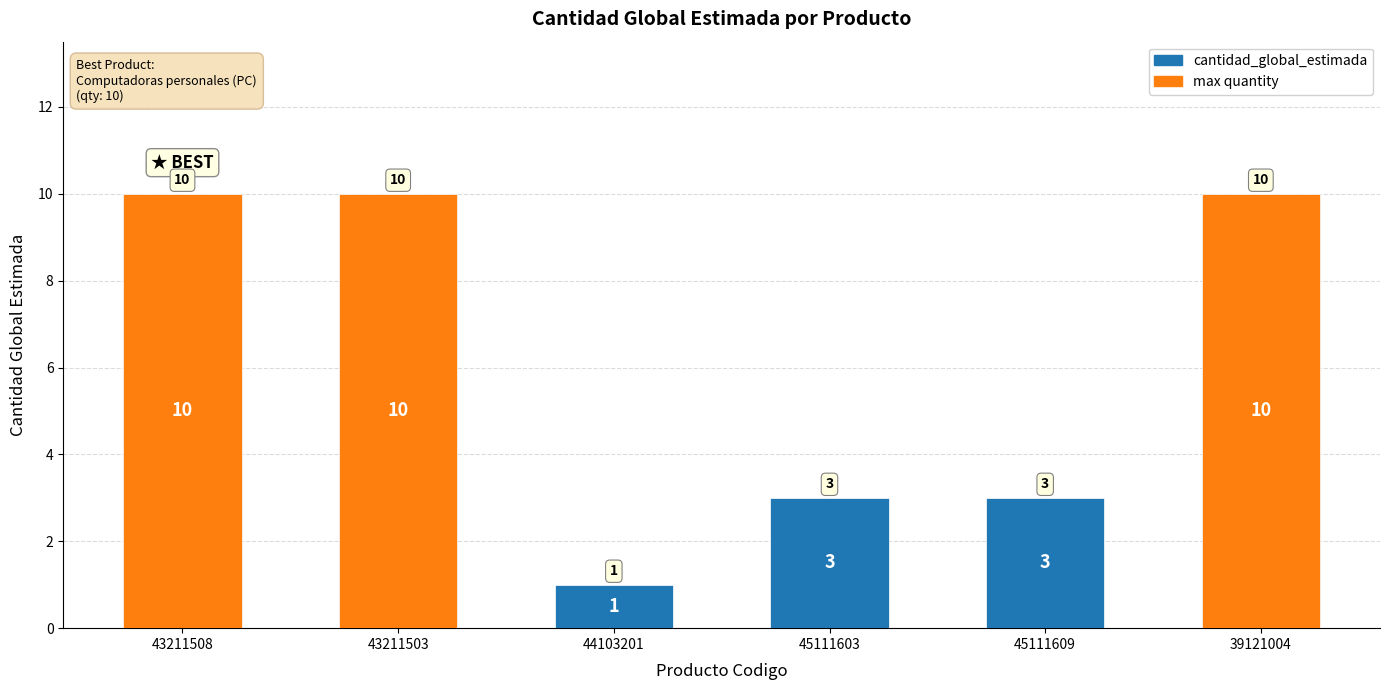

Reading right to left, extract all data points from this chart.

39121004=10	45111609=3	45111603=3	44103201=1	43211503=10	43211508=10